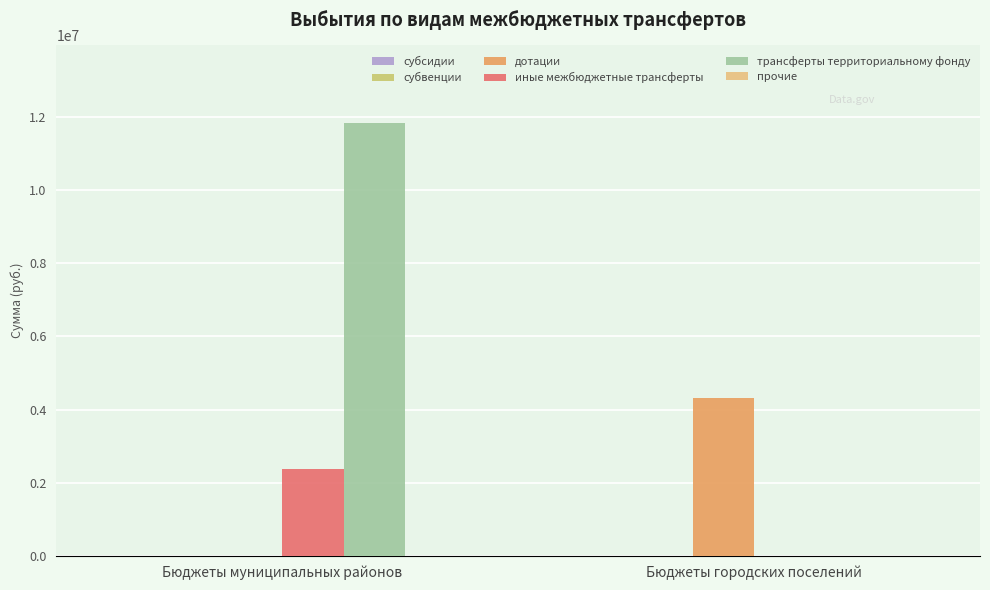

Are the bars horizontal?

No